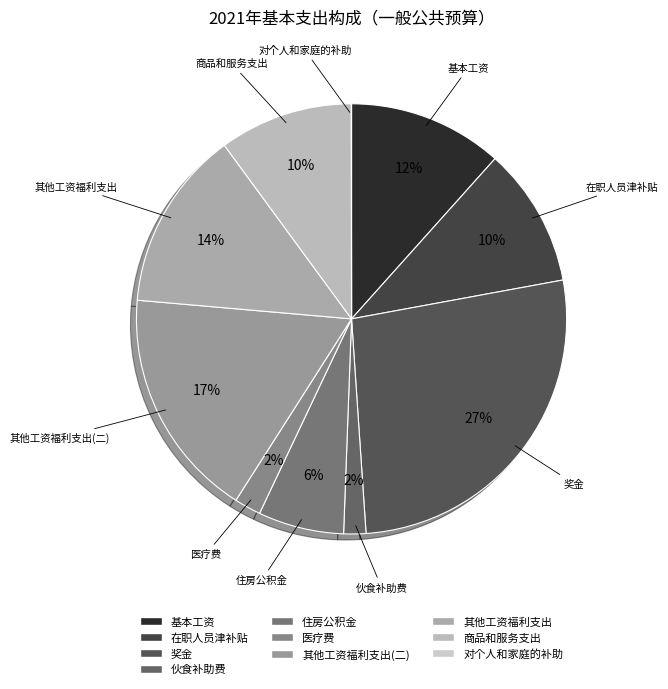

Does any single category account for the majority?

No